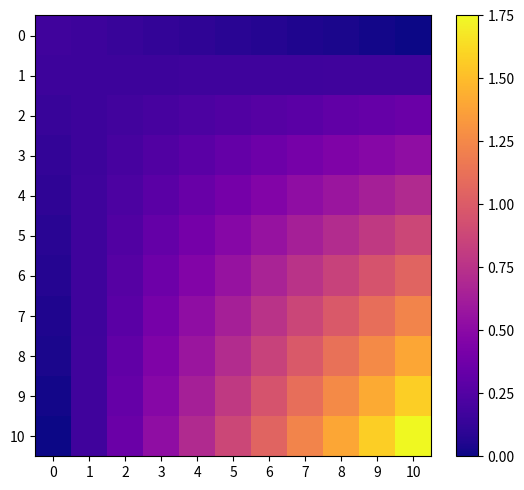

What is the difference between the highest and lowest values at 0?

2.0